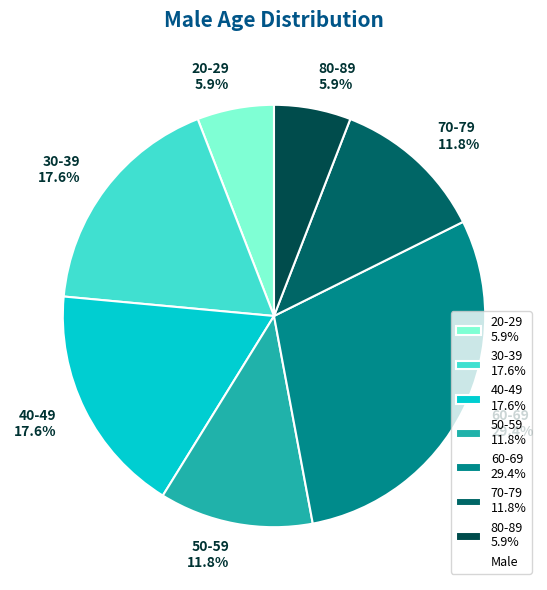

Count the number of slices in the pie.

7